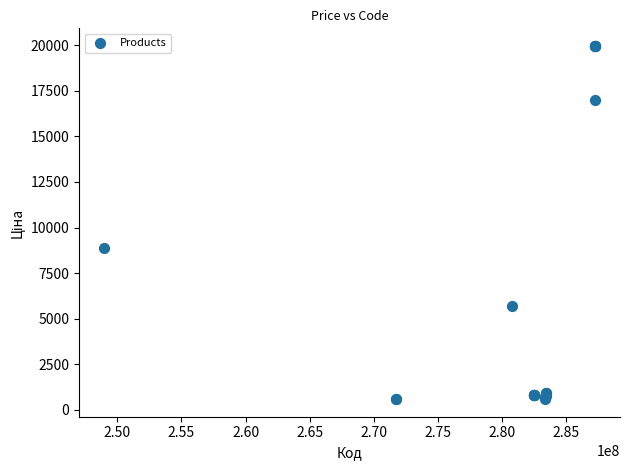

What Y value in the scatter plot is closest to 10274?

8856.7